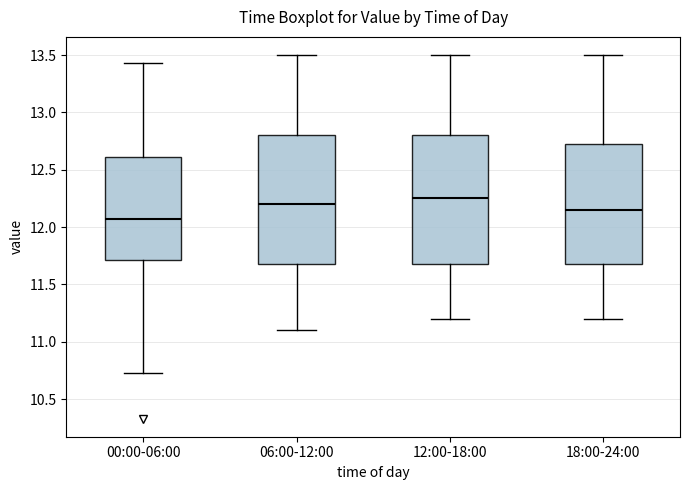

Reading left to right, transcribe this box plot: for each box, give where its median line is, the range the box spans, and where its two whiskers end, as read against the y-axis. The values are not printed on the chart, so give them approximately, as read against the axis.

00:00-06:00: median 12.05, box 11.70 to 12.60, whiskers 10.75 to 13.45
06:00-12:00: median 12.20, box 11.70 to 12.80, whiskers 11.10 to 13.50
12:00-18:00: median 12.25, box 11.70 to 12.80, whiskers 11.20 to 13.50
18:00-24:00: median 12.15, box 11.70 to 12.75, whiskers 11.20 to 13.50